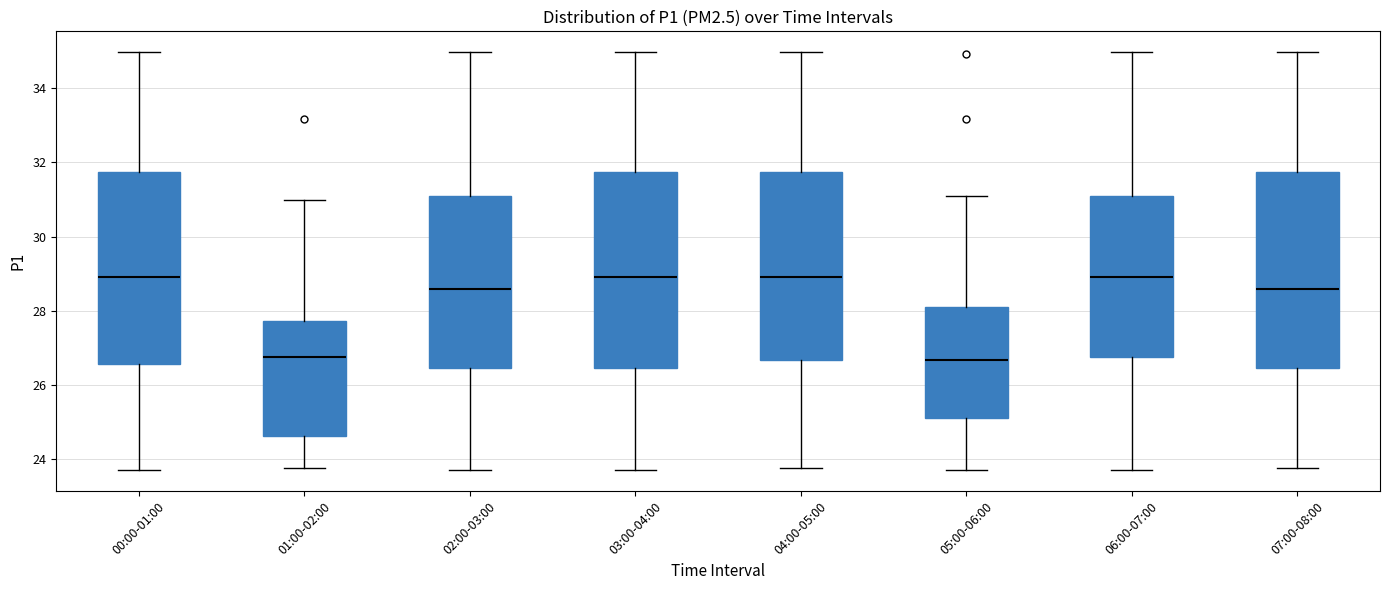

Reading left to right, transcribe this box plot: for each box, give where its median line is, the range the box spans, and where its two whiskers end, as read against the y-axis. The values are not printed on the chart, so give them approximately, as read against the axis.

00:00-01:00: median 29.0, box 26.6 to 31.8, whiskers 23.8 to 35.0
01:00-02:00: median 26.8, box 24.6 to 27.8, whiskers 23.8 to 31.0
02:00-03:00: median 28.6, box 26.4 to 31.0, whiskers 23.8 to 35.0
03:00-04:00: median 29.0, box 26.4 to 31.8, whiskers 23.8 to 35.0
04:00-05:00: median 29.0, box 26.6 to 31.8, whiskers 23.8 to 35.0
05:00-06:00: median 26.6, box 25.2 to 28.2, whiskers 23.8 to 31.0
06:00-07:00: median 29.0, box 26.8 to 31.0, whiskers 23.8 to 35.0
07:00-08:00: median 28.6, box 26.4 to 31.8, whiskers 23.8 to 35.0